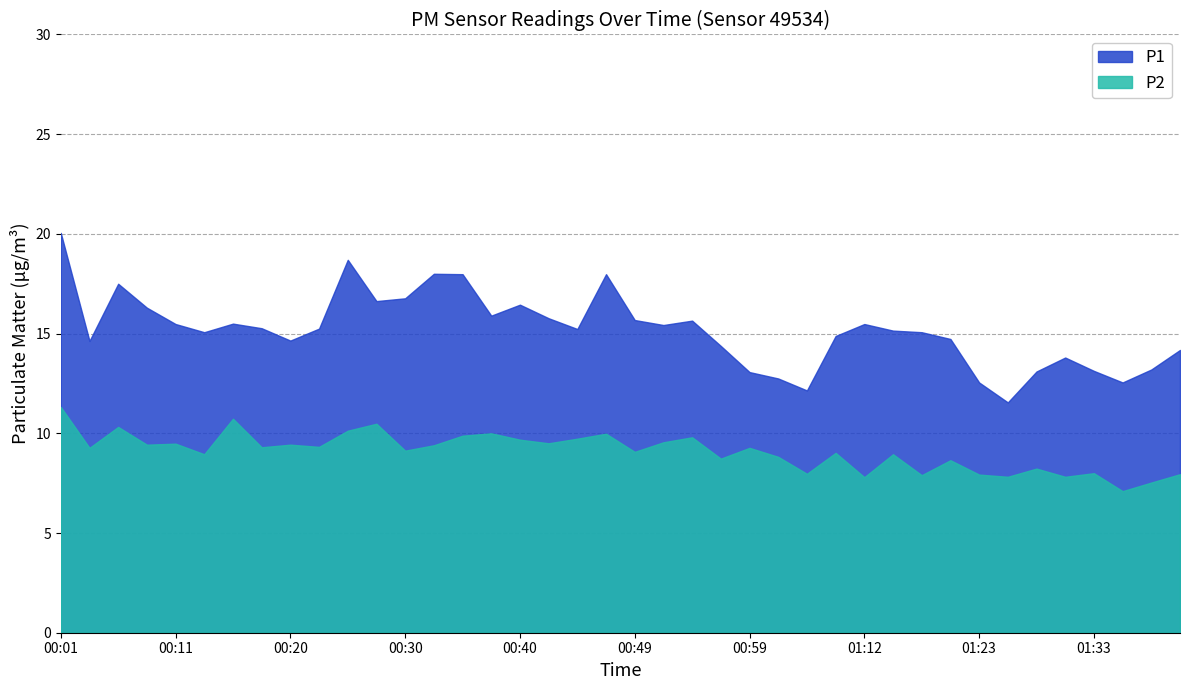

At which category does the chart reach its peak across all series?

00:01